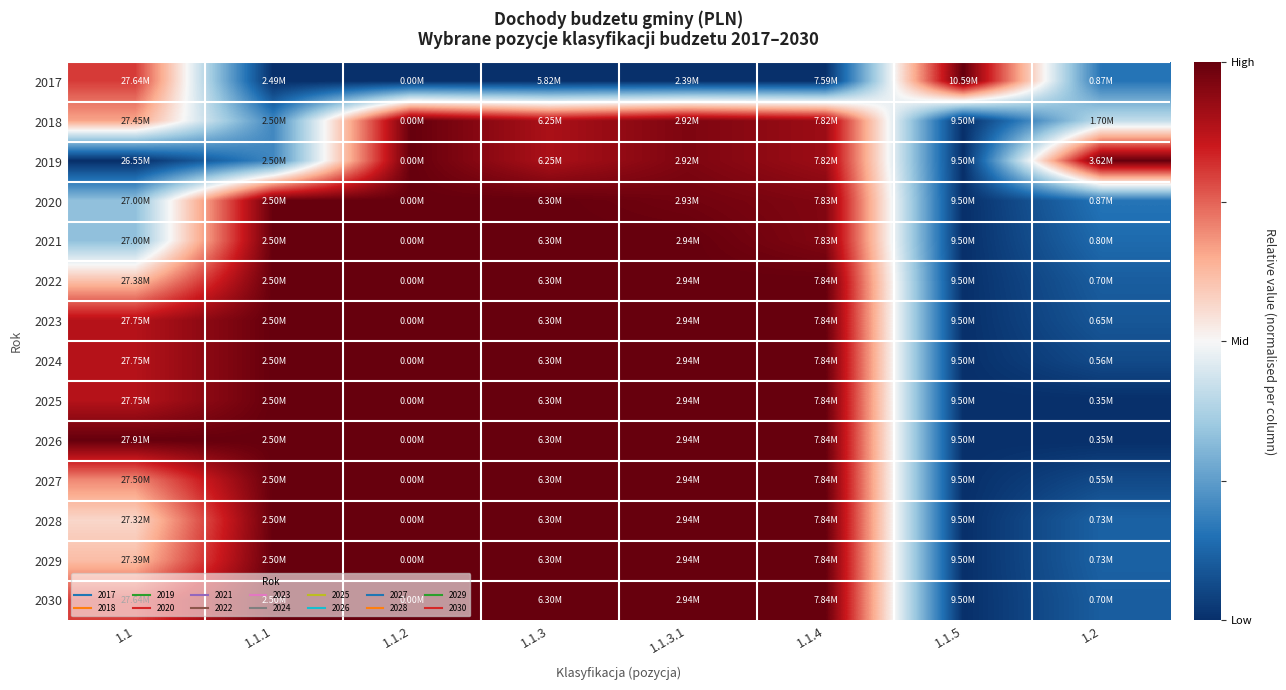

Reading left to right, extract all data points from this chart.

2017: 1.1=0.6	1.1.1=-1.0	1.1.2=-1.0	1.1.3=-1.0	1.1.3.1=-1.0	1.1.4=-1.0	1.1.5=1.0	1.2=-0.7
2018: 1.1=0.3	1.1.1=-0.6	1.1.2=1.0	1.1.3=0.8	1.1.3.1=0.9	1.1.4=0.8	1.1.5=-1.0	1.2=-0.2
2019: 1.1=-1.0	1.1.1=-0.6	1.1.2=1.0	1.1.3=0.8	1.1.3.1=0.9	1.1.4=0.8	1.1.5=-1.0	1.2=1.0
2020: 1.1=-0.3	1.1.1=1.0	1.1.2=1.0	1.1.3=1.0	1.1.3.1=1.0	1.1.4=0.9	1.1.5=-1.0	1.2=-0.7
2021: 1.1=-0.3	1.1.1=1.0	1.1.2=1.0	1.1.3=1.0	1.1.3.1=1.0	1.1.4=0.9	1.1.5=-1.0	1.2=-0.7
2022: 1.1=0.2	1.1.1=1.0	1.1.2=1.0	1.1.3=1.0	1.1.3.1=1.0	1.1.4=1.0	1.1.5=-1.0	1.2=-0.8
2023: 1.1=0.8	1.1.1=1.0	1.1.2=1.0	1.1.3=1.0	1.1.3.1=1.0	1.1.4=1.0	1.1.5=-1.0	1.2=-0.8
2024: 1.1=0.8	1.1.1=1.0	1.1.2=1.0	1.1.3=1.0	1.1.3.1=1.0	1.1.4=1.0	1.1.5=-1.0	1.2=-0.9
2025: 1.1=0.8	1.1.1=1.0	1.1.2=1.0	1.1.3=1.0	1.1.3.1=1.0	1.1.4=1.0	1.1.5=-1.0	1.2=-1.0
2026: 1.1=1.0	1.1.1=1.0	1.1.2=1.0	1.1.3=1.0	1.1.3.1=1.0	1.1.4=1.0	1.1.5=-1.0	1.2=-1.0
2027: 1.1=0.4	1.1.1=1.0	1.1.2=1.0	1.1.3=1.0	1.1.3.1=1.0	1.1.4=1.0	1.1.5=-1.0	1.2=-0.9
2028: 1.1=0.1	1.1.1=1.0	1.1.2=1.0	1.1.3=1.0	1.1.3.1=1.0	1.1.4=1.0	1.1.5=-1.0	1.2=-0.8
2029: 1.1=0.2	1.1.1=1.0	1.1.2=1.0	1.1.3=1.0	1.1.3.1=1.0	1.1.4=1.0	1.1.5=-1.0	1.2=-0.8
2030: 1.1=0.6	1.1.1=1.0	1.1.2=1.0	1.1.3=1.0	1.1.3.1=1.0	1.1.4=1.0	1.1.5=-1.0	1.2=-0.8